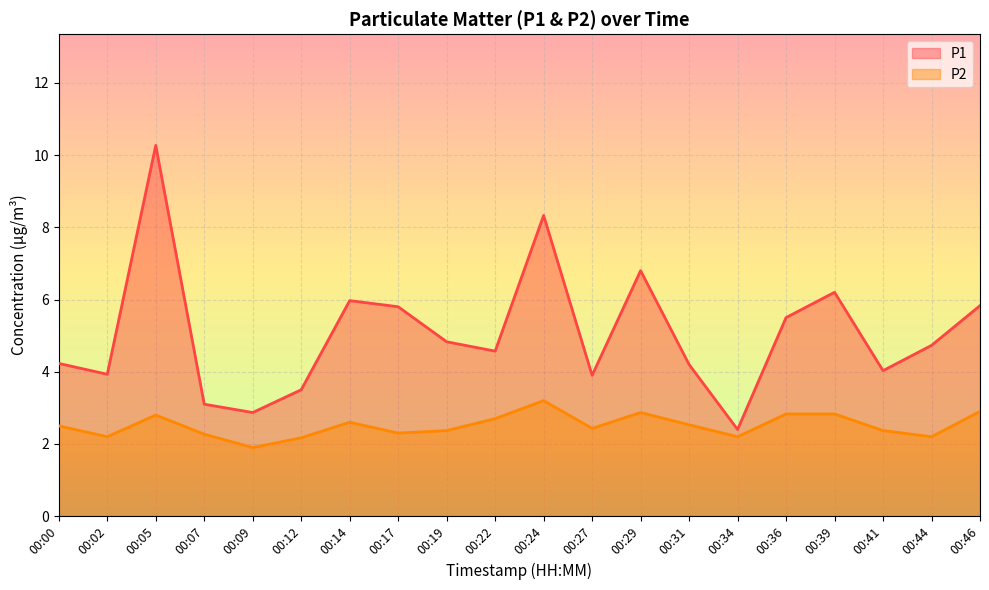

True or false: P1 has a value of 4.9 at 00:09.

False